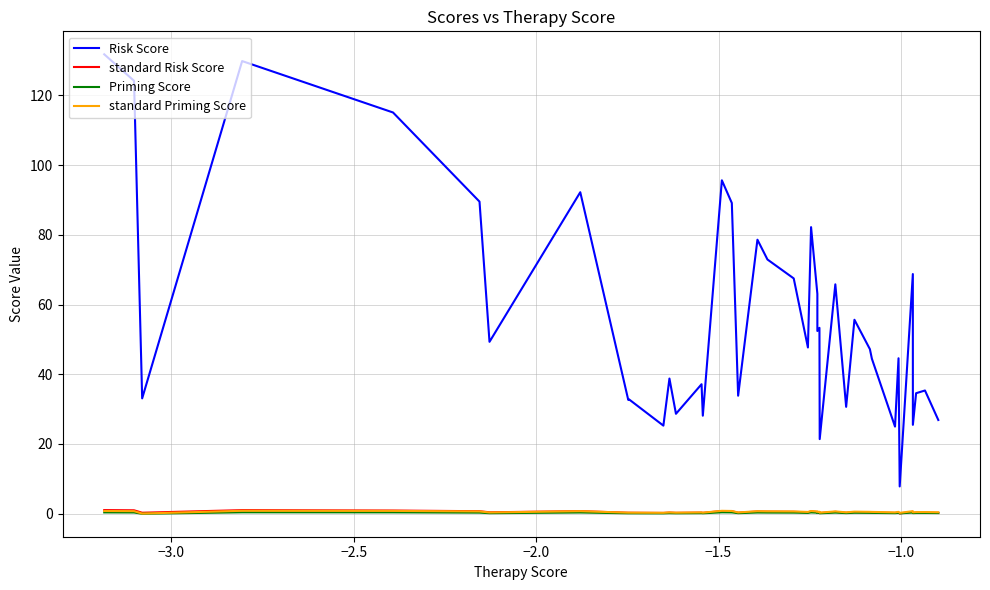

What is the highest value of the Risk Score series?

131.8